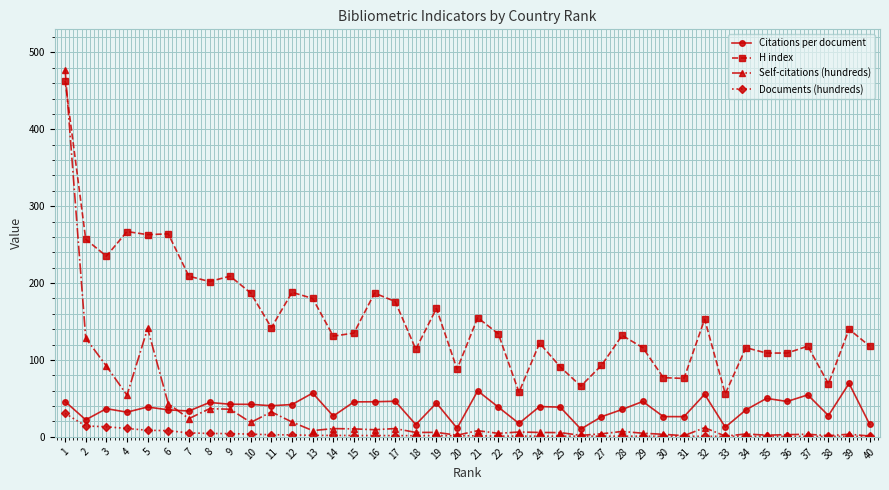

Is it true that Citations per document equals 13.7 at 19?

False